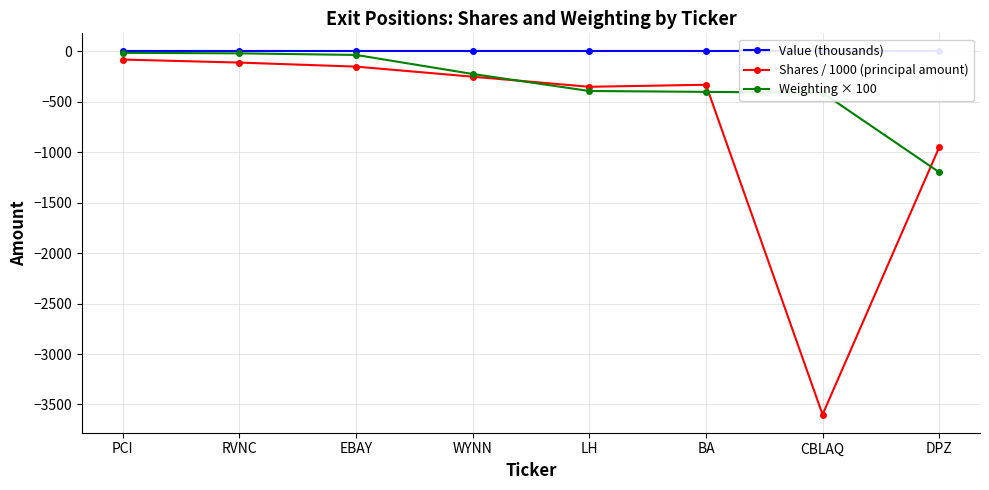

True or false: Value (thousands) and Shares / 1000 (principal amount) intersect in this chart.

False